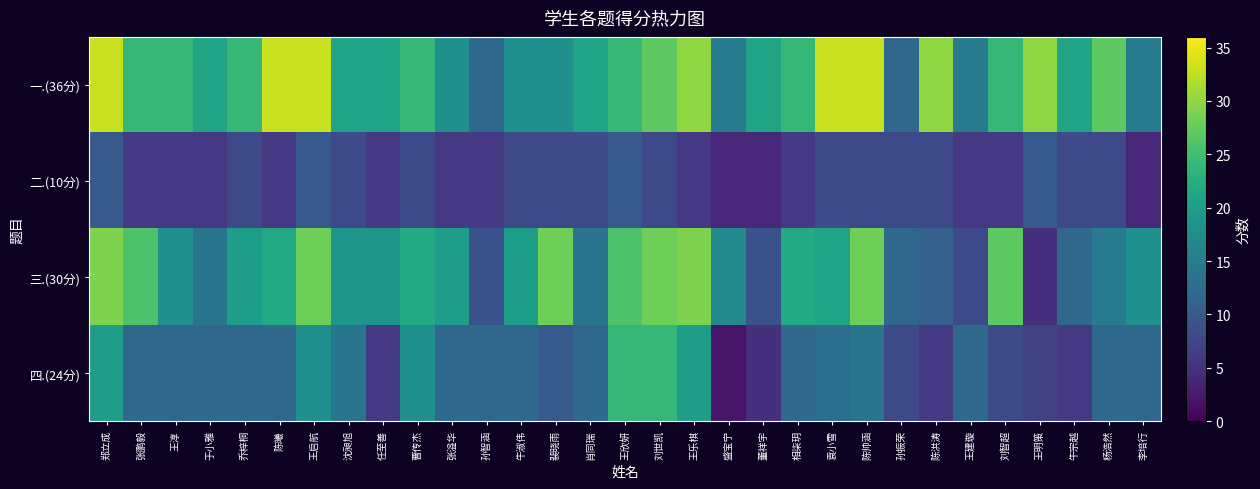

Reading left to right, what are all the values shown in this chart?

一.(36分): 郑立成=33	张鹏毅=24	王淳=24	于小雅=21	乔梓桐=24	陈曦=33	王启航=33	沈昶旭=21	任至善=21	曹传杰=24	张溢华=18	孙智涵=12	牛淑伟=18	裴晓雨=18	肖同瑞=21	王欣妍=24	刘世凯=27	王乐棋=30	盛宝宁=15	董祥宇=21	相柒玥=24	袁小雪=33	陈帅涵=33	孙振荣=12	陈洪涛=30	王建璇=15	刘智超=24	王明策=30	牛宗越=21	杨浩然=27	李培行=15
二.(10分): 郑立成=10	张鹏毅=6	王淳=6	于小雅=6	乔梓桐=8	陈曦=6	王启航=10	沈昶旭=8	任至善=6	曹传杰=8	张溢华=6	孙智涵=6	牛淑伟=8	裴晓雨=8	肖同瑞=8	王欣妍=10	刘世凯=8	王乐棋=6	盛宝宁=4	董祥宇=4	相柒玥=6	袁小雪=8	陈帅涵=8	孙振荣=8	陈洪涛=8	王建璇=6	刘智超=6	王明策=10	牛宗越=8	杨浩然=8	李培行=4
三.(30分): 郑立成=29	张鹏毅=26	王淳=18	于小雅=14	乔梓桐=20	陈曦=22	王启航=28	沈昶旭=19	任至善=19	曹传杰=22	张溢华=20	孙智涵=9	牛淑伟=20	裴晓雨=28	肖同瑞=14	王欣妍=26	刘世凯=28	王乐棋=29	盛宝宁=17	董祥宇=9	相柒玥=22	袁小雪=21	陈帅涵=28	孙振荣=12	陈洪涛=11	王建璇=8	刘智超=27	王明策=5	牛宗越=12	杨浩然=15	李培行=18
四.(24分): 郑立成=20	张鹏毅=12	王淳=12	于小雅=12	乔梓桐=12	陈曦=12	王启航=18	沈昶旭=14	任至善=6	曹传杰=18	张溢华=12	孙智涵=12	牛淑伟=12	裴晓雨=10	肖同瑞=12	王欣妍=24	刘世凯=24	王乐棋=20	盛宝宁=2	董祥宇=5	相柒玥=12	袁小雪=13	陈帅涵=14	孙振荣=8	陈洪涛=6	王建璇=12	刘智超=8	王明策=7	牛宗越=6	杨浩然=12	李培行=12